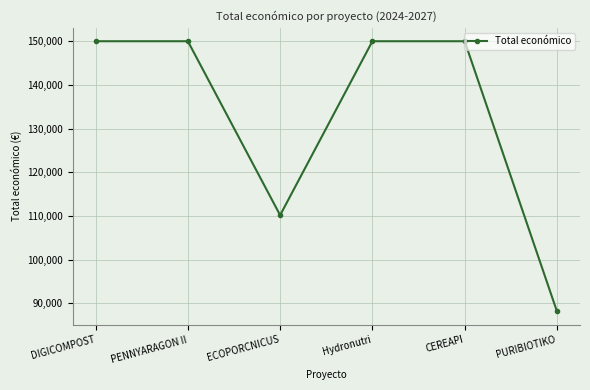

Reading right to left, transcribe all the data shown in this chart.

PURIBIOTIKO=88160	CEREAPI=150000	Hydronutri=150000	ECOPORCNICUS=110168	PENNYARAGON II=150000	DIGICOMPOST=150000